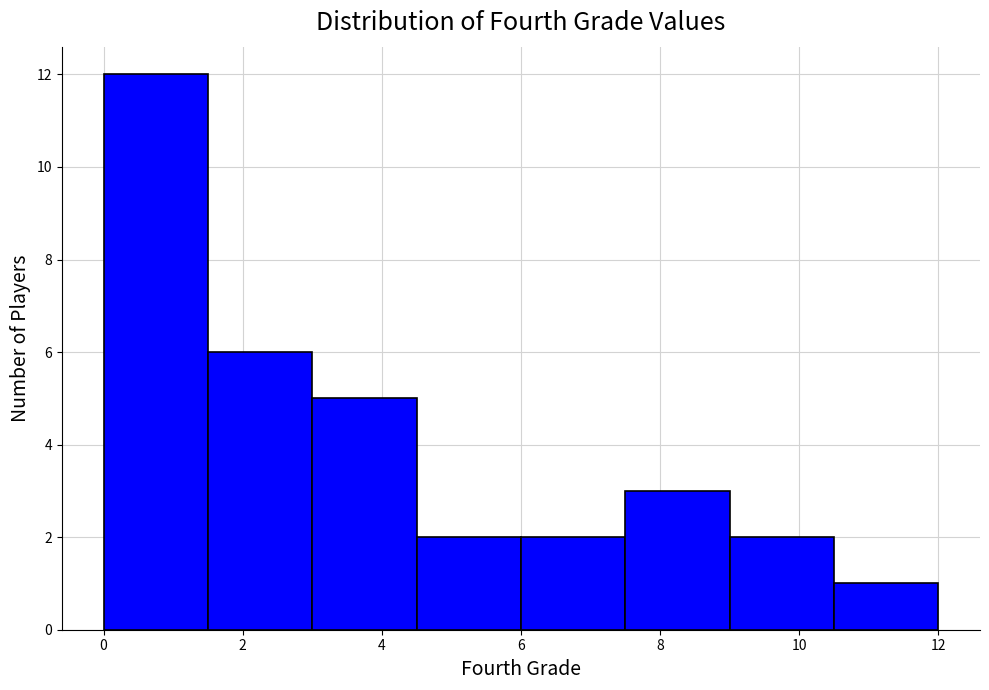

Reading left to right, transcribe this chart: for each bar, give the range it covers on the x-axis and its height. Neither the bar edges nor the heights are printed on the chart, so give them approximately, as read against the axes.

0.0 to 1.5: 12
1.5 to 3.0: 6
3.0 to 4.5: 5
4.5 to 6.0: 2
6.0 to 7.5: 2
7.5 to 9.0: 3
9.0 to 10.5: 2
10.5 to 12.0: 1